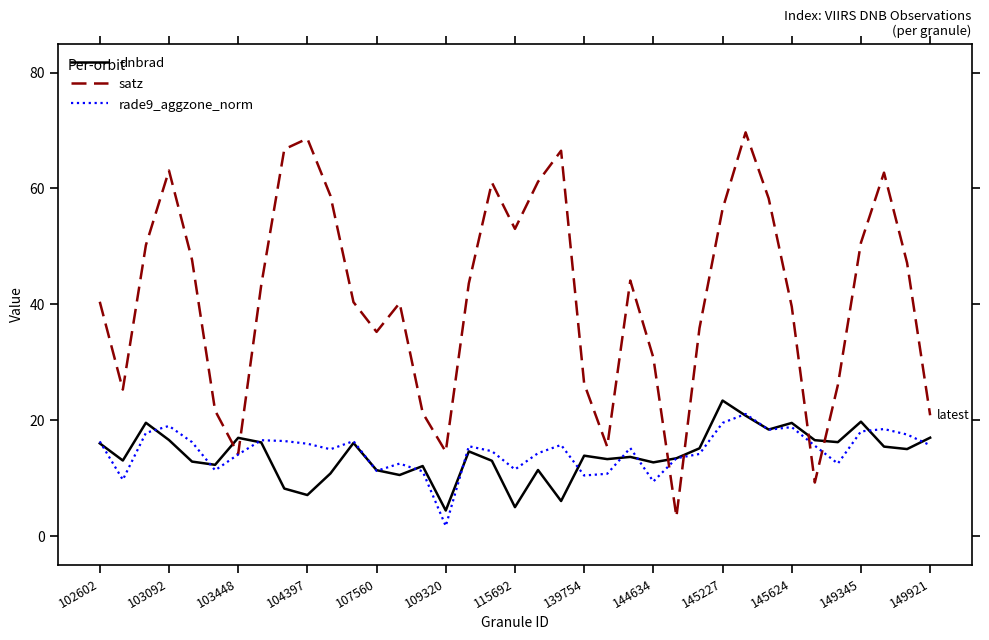

What is the difference between the maximum and minimum values in the rade9_aggzone_norm series?

19.3